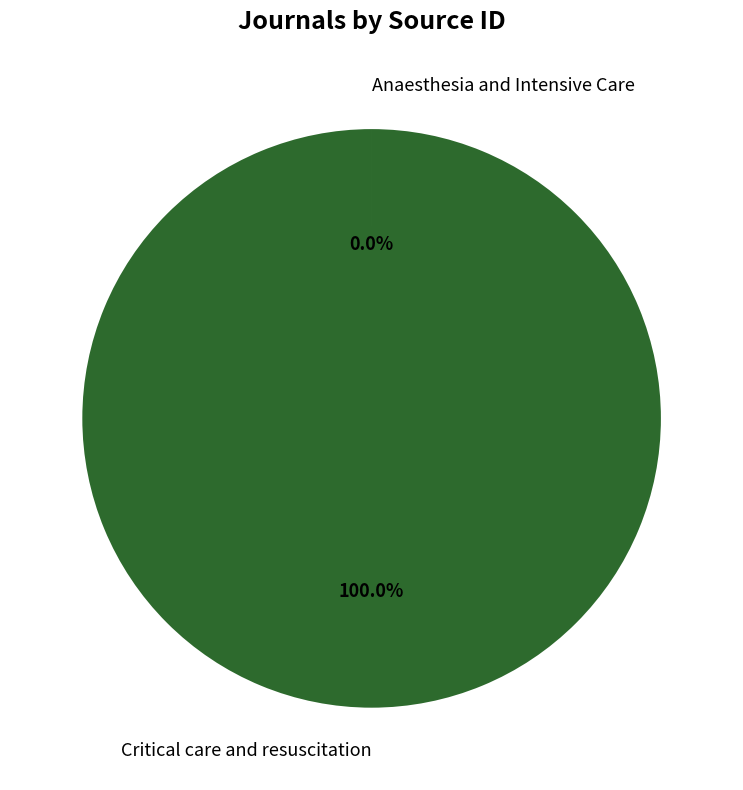

Rank the categories by value from highest to lowest.

Critical care and resuscitation, Anaesthesia and Intensive Care